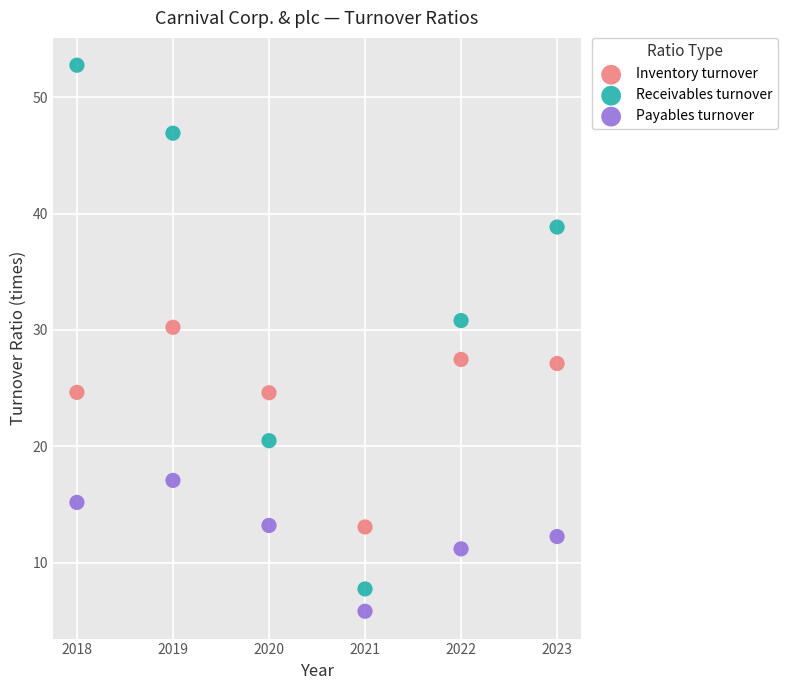

Which series reaches the maximum Y coordinate?

Receivables turnover